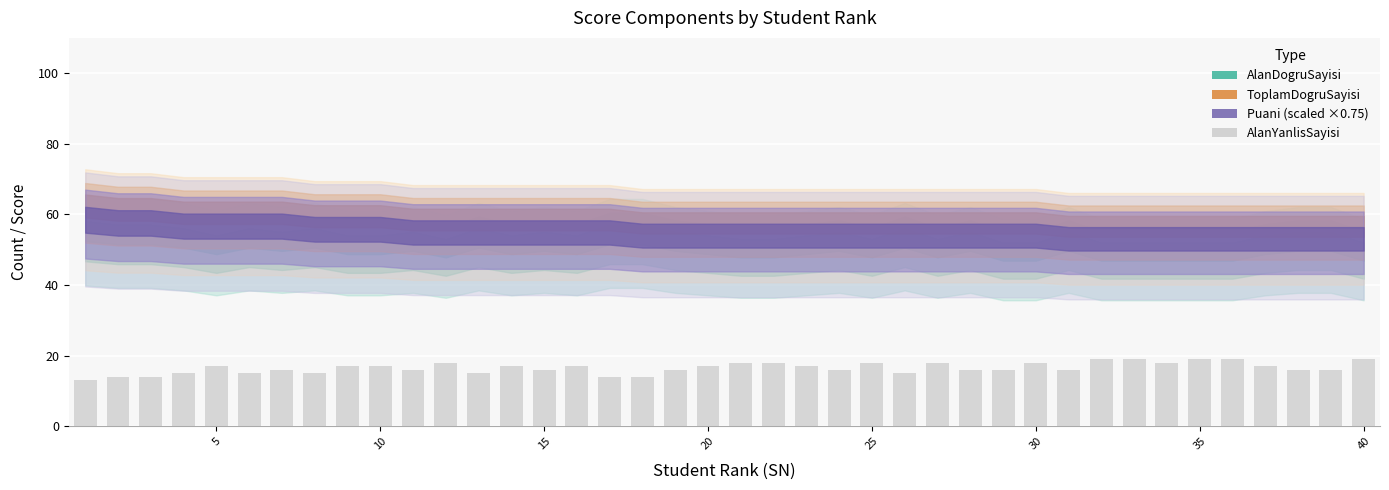

What is the sum of all values?

661